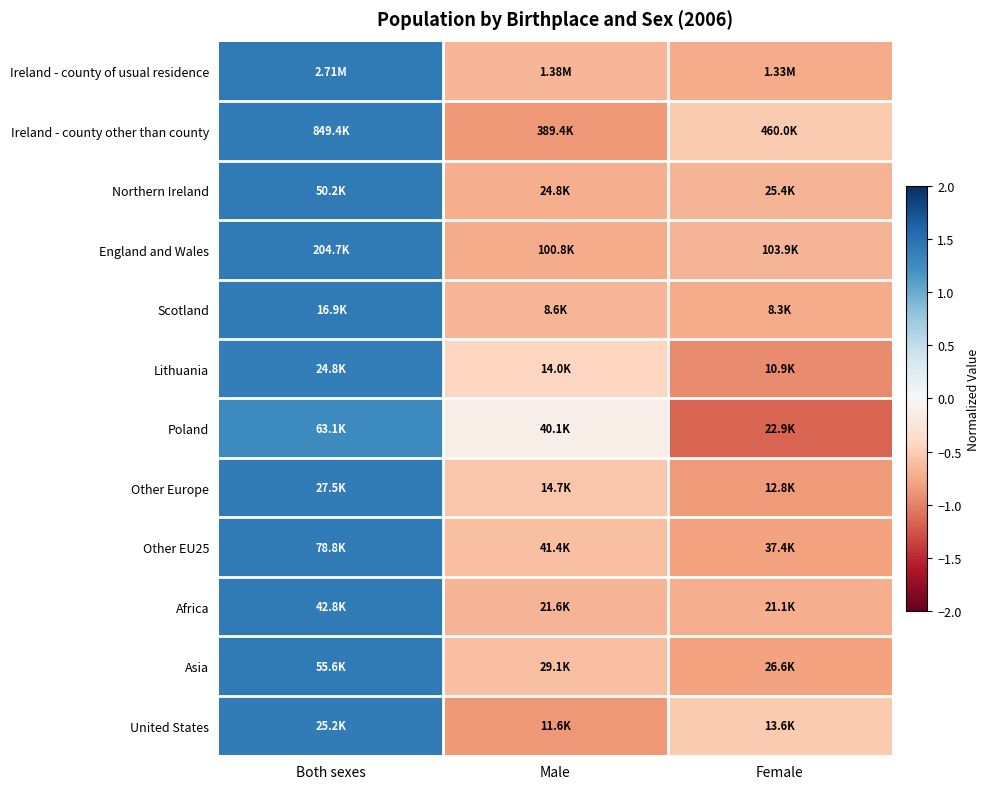

Reading left to right, what are all the values shown in this chart?

Ireland - county of usual residence: Both sexes=1.4	Male=-0.7	Female=-0.7
Ireland - county other than county: Both sexes=1.4	Male=-0.9	Female=-0.5
Northern Ireland: Both sexes=1.4	Male=-0.7	Female=-0.7
England and Wales: Both sexes=1.4	Male=-0.7	Female=-0.7
Scotland: Both sexes=1.4	Male=-0.7	Female=-0.7
Lithuania: Both sexes=1.4	Male=-0.4	Female=-1.0
Poland: Both sexes=1.3	Male=-0.1	Female=-1.2
Other Europe: Both sexes=1.4	Male=-0.6	Female=-0.8
Other EU25: Both sexes=1.4	Male=-0.6	Female=-0.8
Africa: Both sexes=1.4	Male=-0.7	Female=-0.7
Asia: Both sexes=1.4	Male=-0.6	Female=-0.8
United States: Both sexes=1.4	Male=-0.9	Female=-0.5